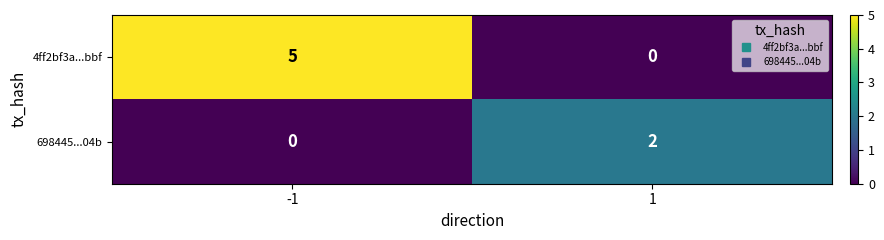

Rank the series at 1 from highest to lowest value.

698445...04b, 4ff2bf3a...bbf